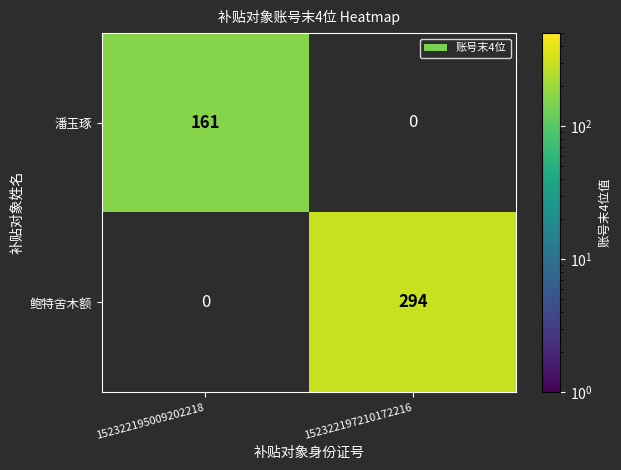

At which label is 潘玉琢 closest to 161?

152322195009202218